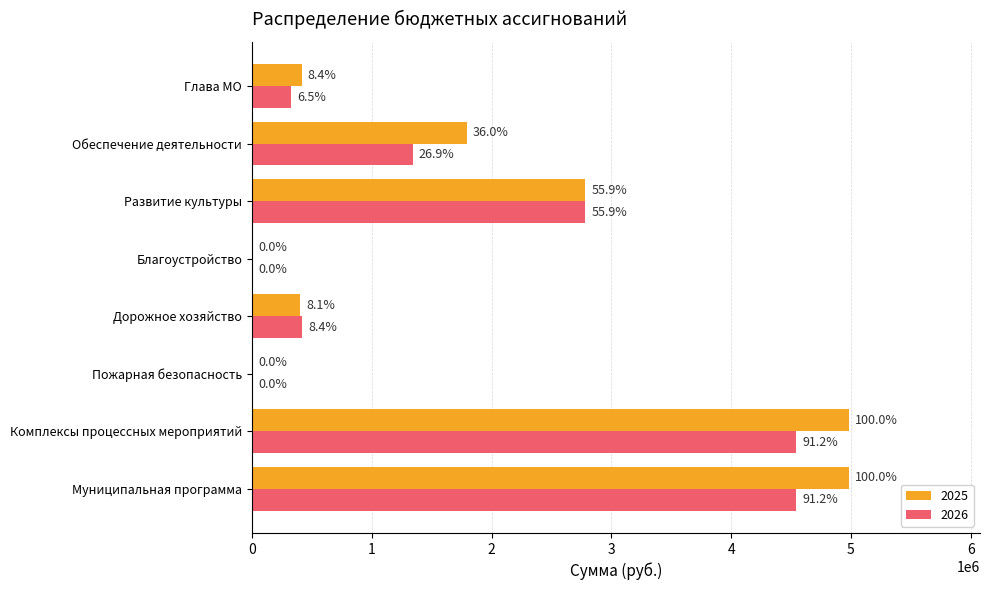

What are all the series names shown in the legend?

2025, 2026